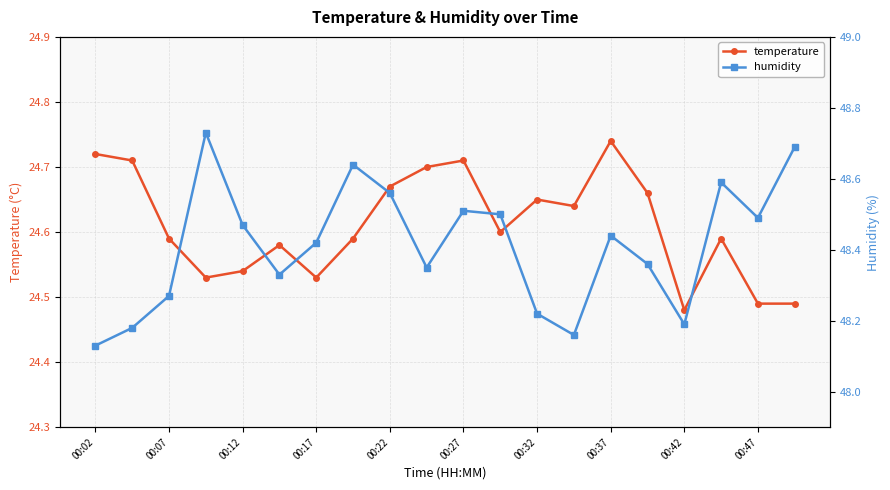

Reading left to right, extract all data points from this chart.

temperature: 24.7	24.7	24.6	24.5	24.5	24.6	24.5	24.6	24.7	24.7	24.7	24.6	24.6	24.6	24.7	24.7	24.5	24.6	24.5	24.5
humidity: 48.1	48.2	48.3	48.7	48.5	48.3	48.4	48.6	48.6	48.4	48.5	48.5	48.2	48.2	48.4	48.4	48.2	48.6	48.5	48.7